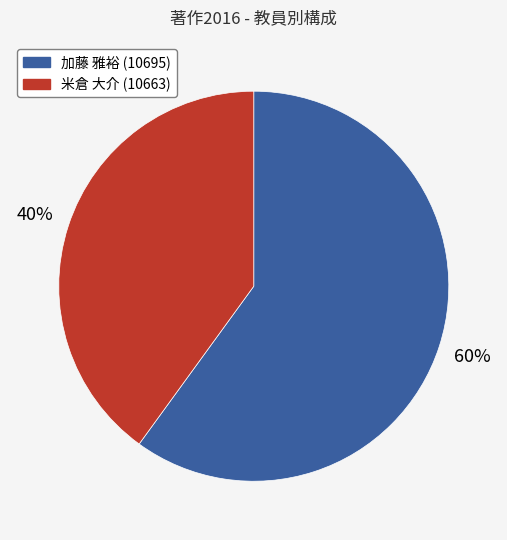

Is there a majority slice in this chart?

Yes